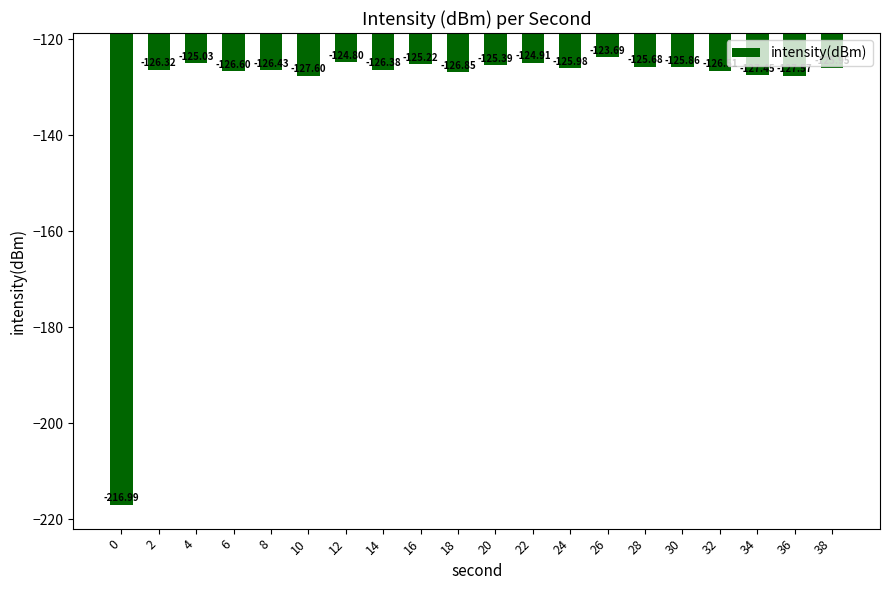

What is the difference between the values at 16 and 22?

0.3